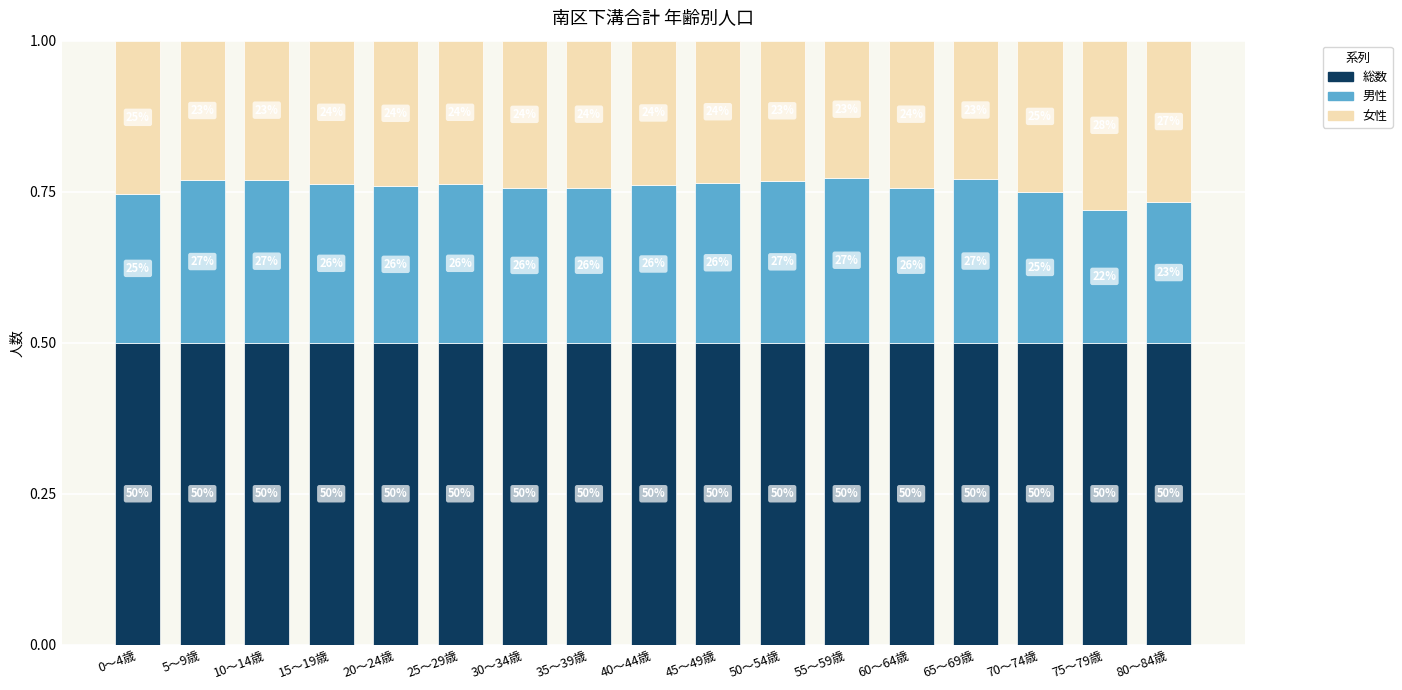

What is the label of the 13th bar from the right?

20～24歳